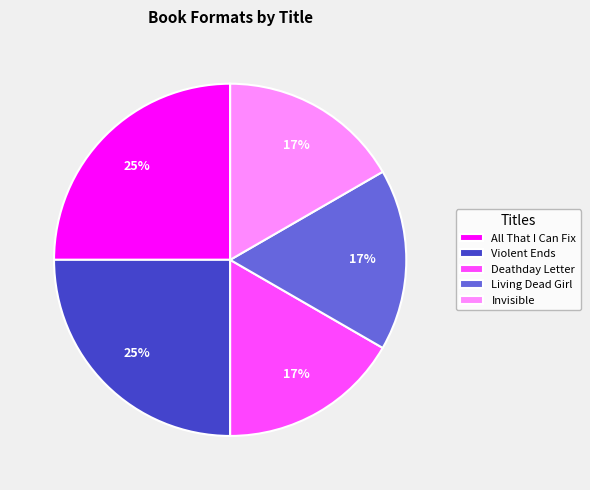

True or false: All That I Can Fix accounts for 19% of the total.

False